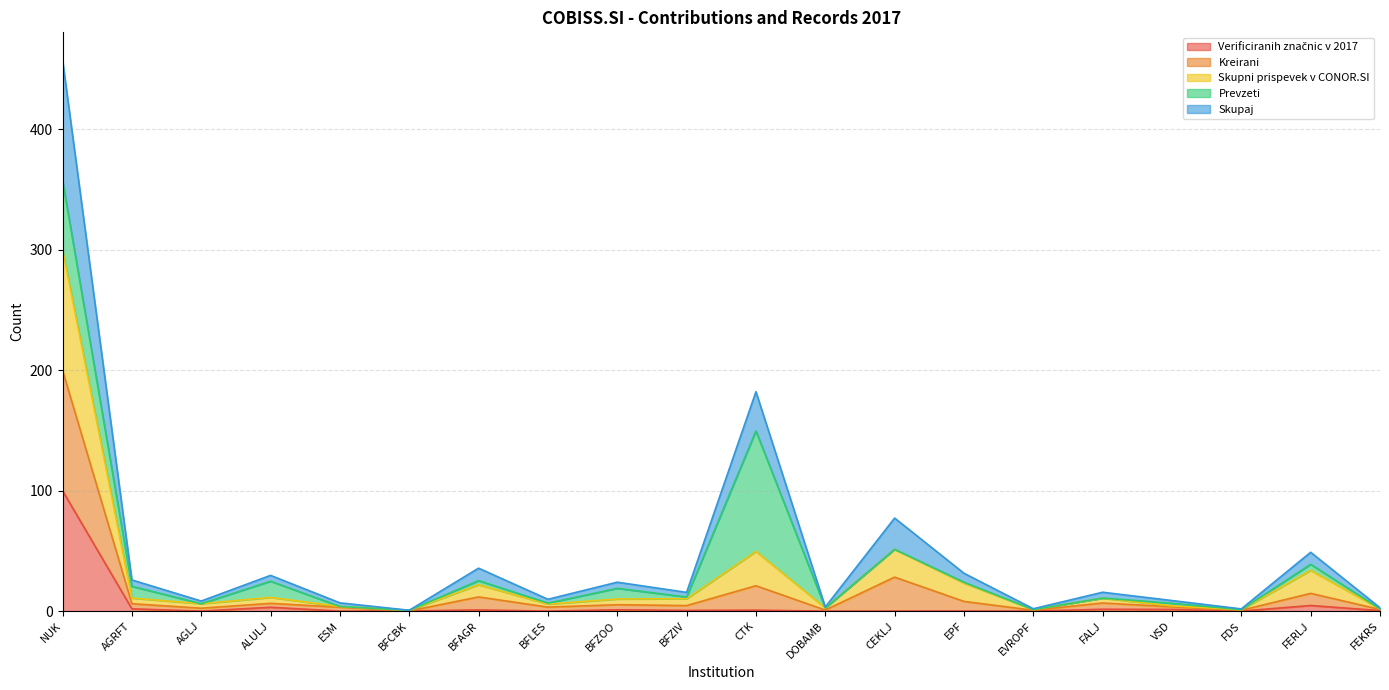

What is the total value across all series at NUK?

457.8